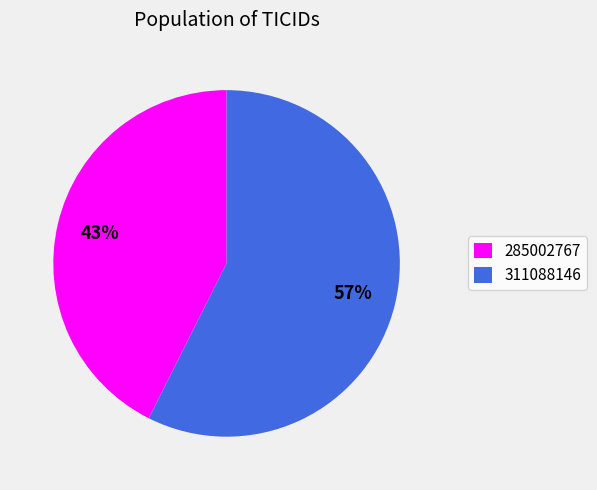

The 285002767 slice represents 37% of the pie. True or false?

False